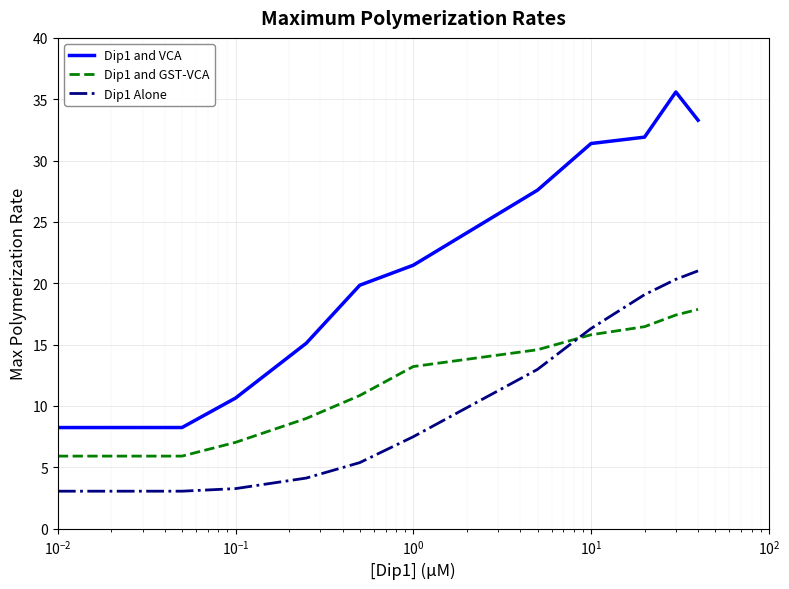

True or false: Dip1 and VCA and Dip1 Alone intersect in this chart.

False